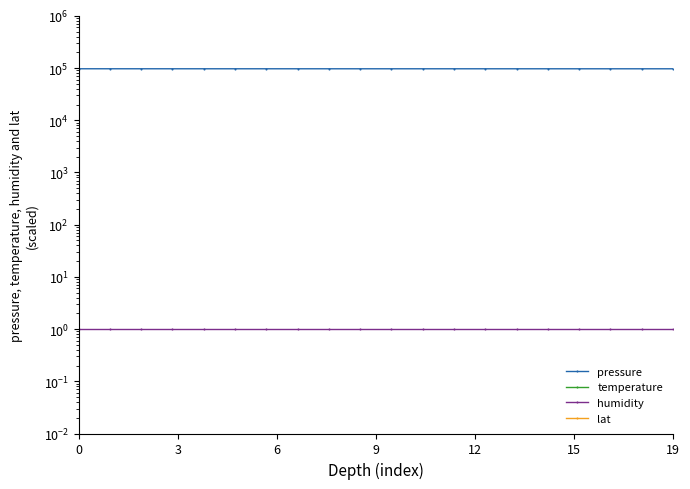

What is the approximate value of humidity at 9?

1.0